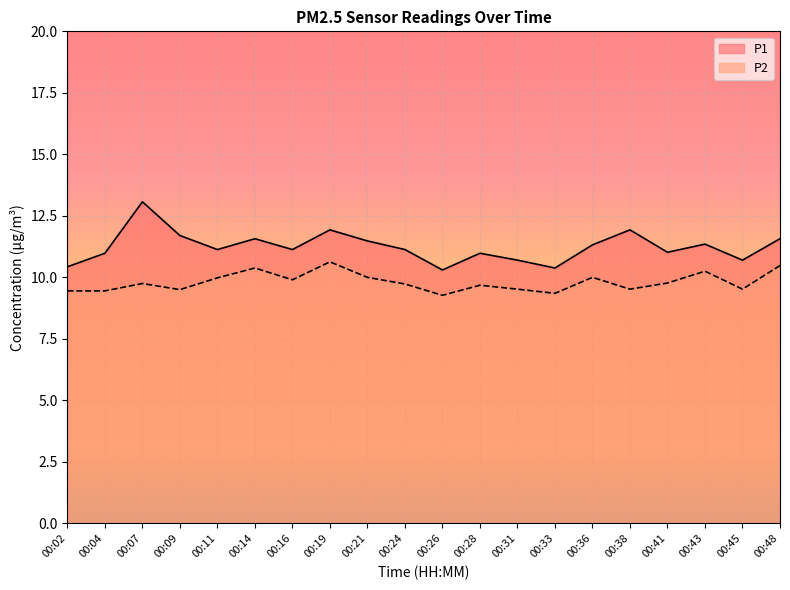

How many categories are shown in the chart?

20